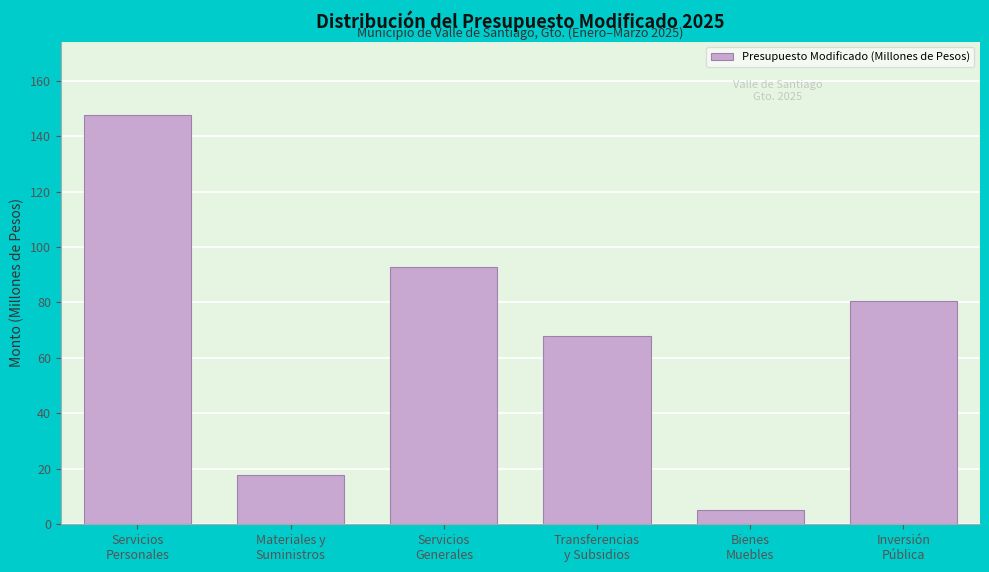

Reading right to left, list all the values displayed in this chart.

80.4	5.0	68.0	92.8	17.9	147.6